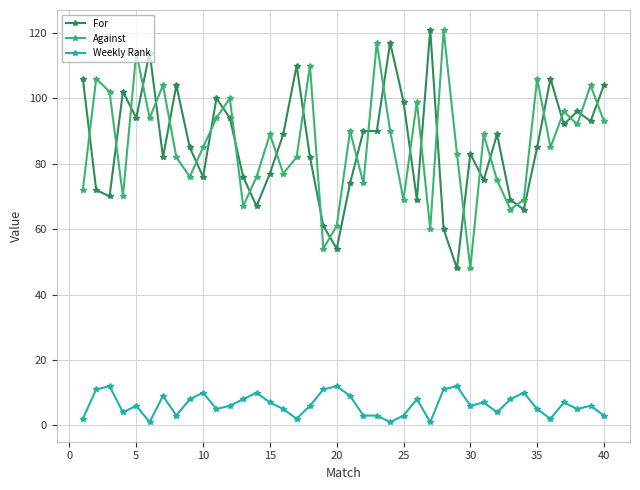

True or false: Weekly Rank has more than 2 interior local peaks.

True